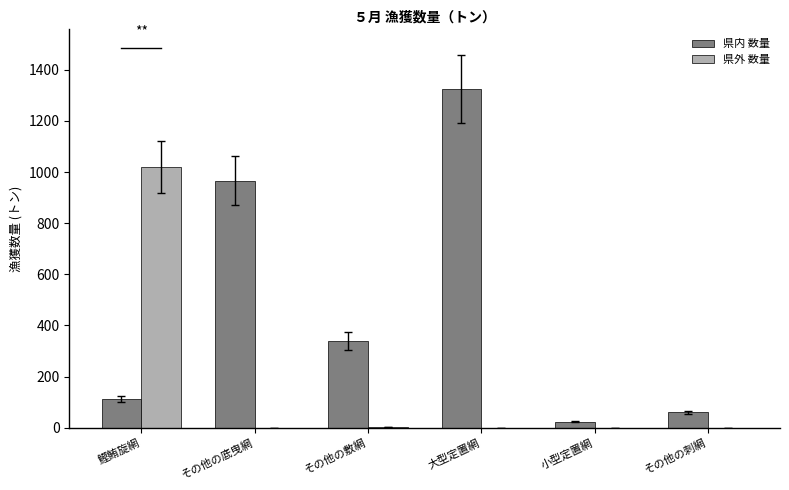

At which label is 県内 数量 closest to 674?

その他の底曳網